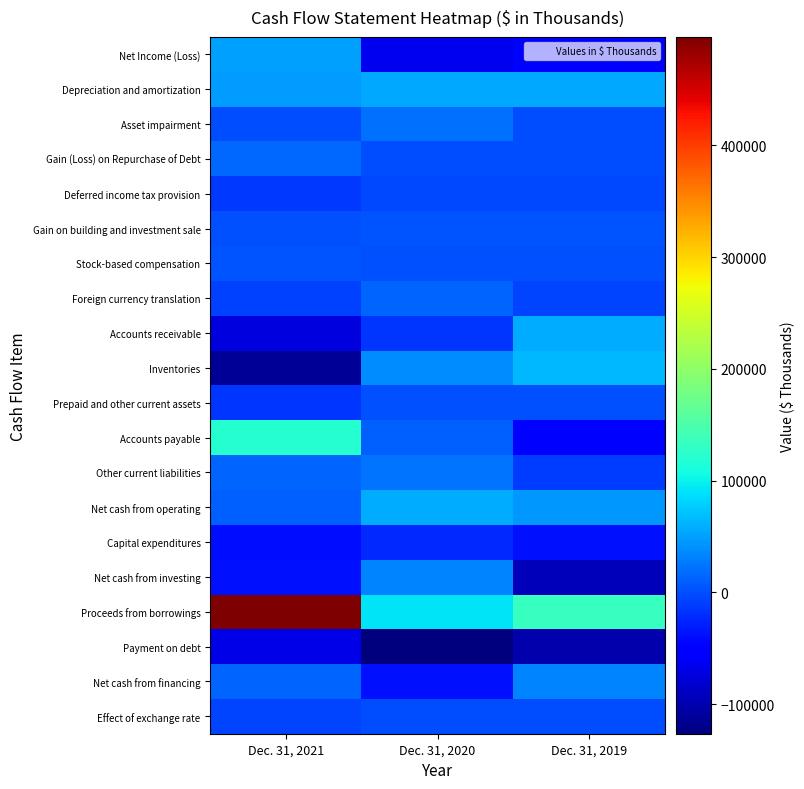

At which category is the sum across all series the highest?

Dec. 31, 2021